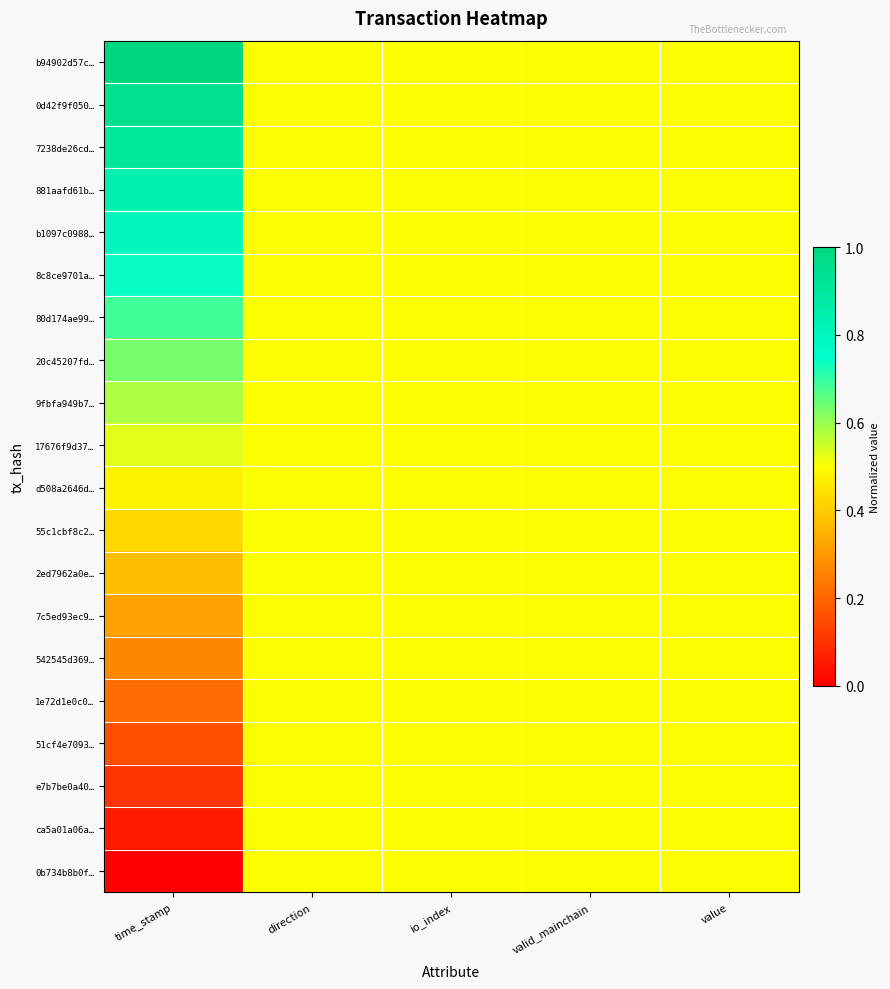

What is the difference between the highest and lowest values at time_stamp?

1.0